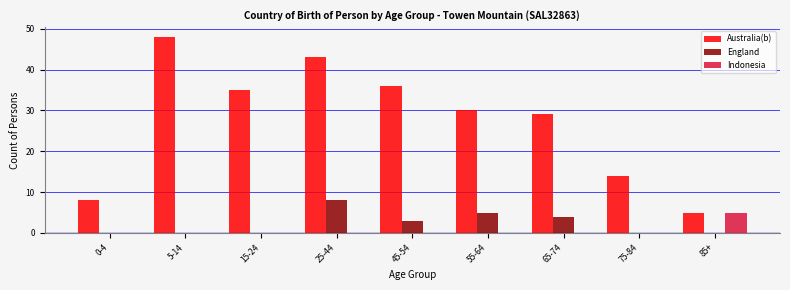

Reading left to right, list all the values displayed in this chart.

Australia(b): 0-4=8	5-14=48	15-24=35	25-44=43	45-54=36	55-64=30	65-74=29	75-84=14	85+=5
England: 0-4=0	5-14=0	15-24=0	25-44=8	45-54=3	55-64=5	65-74=4	75-84=0	85+=0
Indonesia: 0-4=0	5-14=0	15-24=0	25-44=0	45-54=0	55-64=0	65-74=0	75-84=0	85+=5